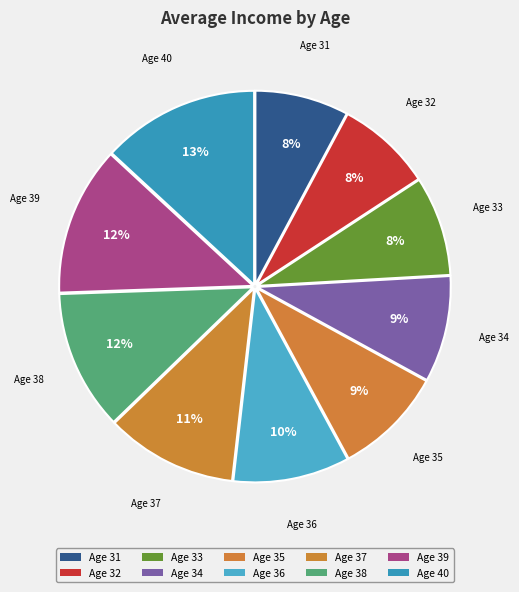

To the nearest percent, what is the difference between the largest and smallest slice percentages?

5%